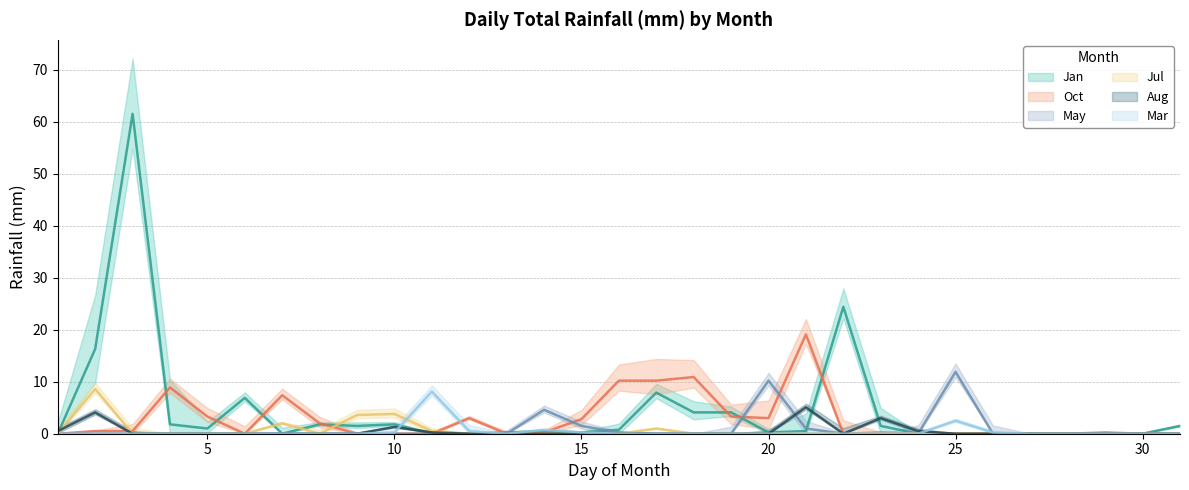

What is the difference between the maximum and minimum values in the Aug series?

5.1